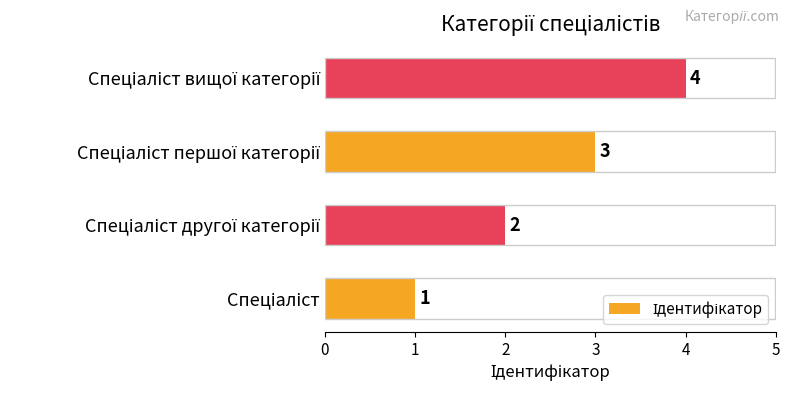

Count the values in the range 2 to 4.

3